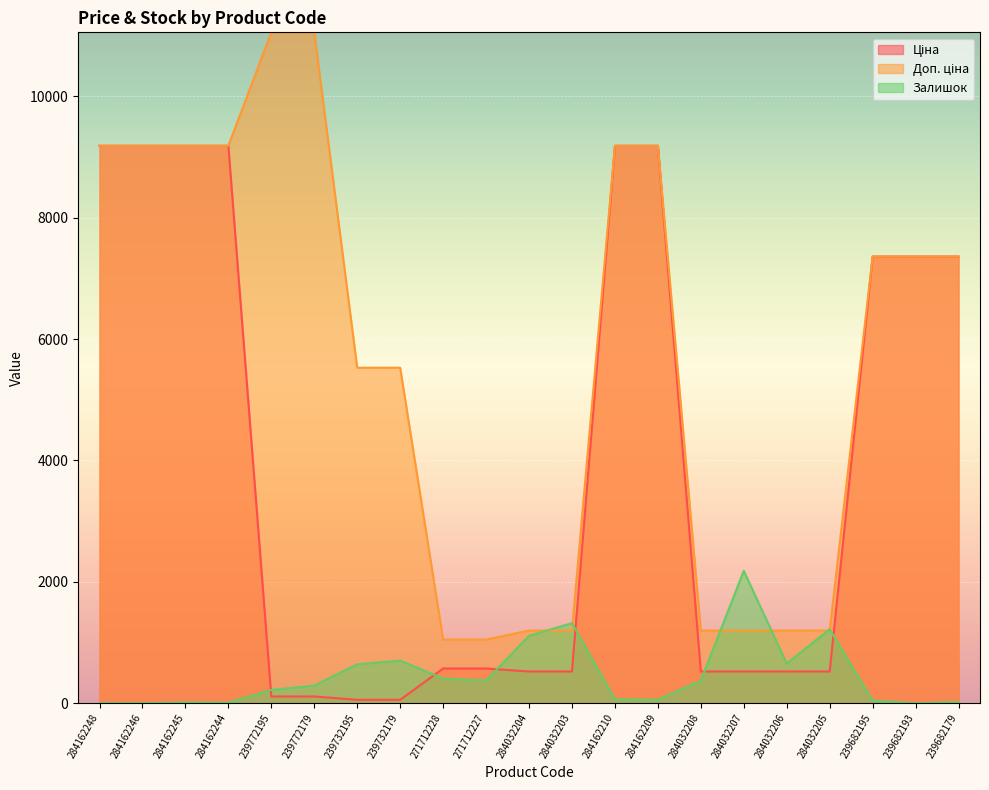

What is the sum of all Доп. ціна values?

119635.1